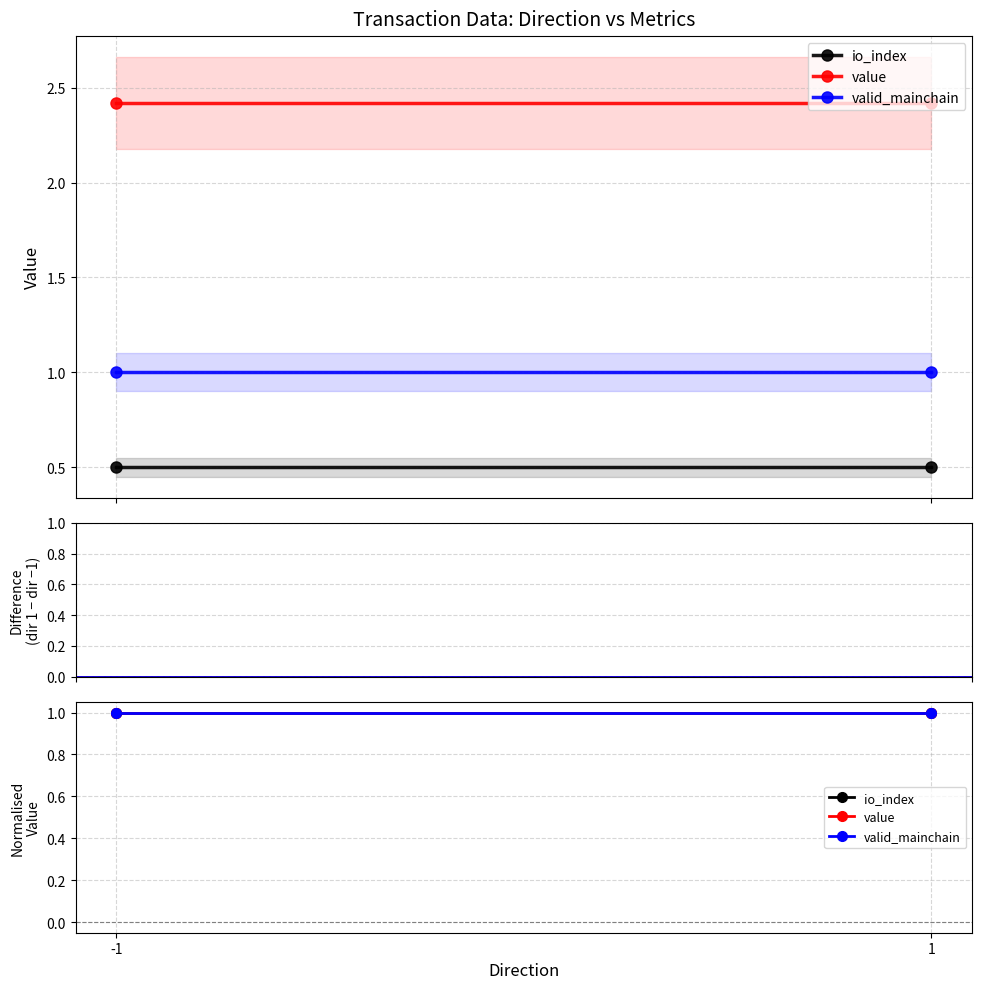

What is the sum of the valid_mainchain values at 1 and -1?

2.0